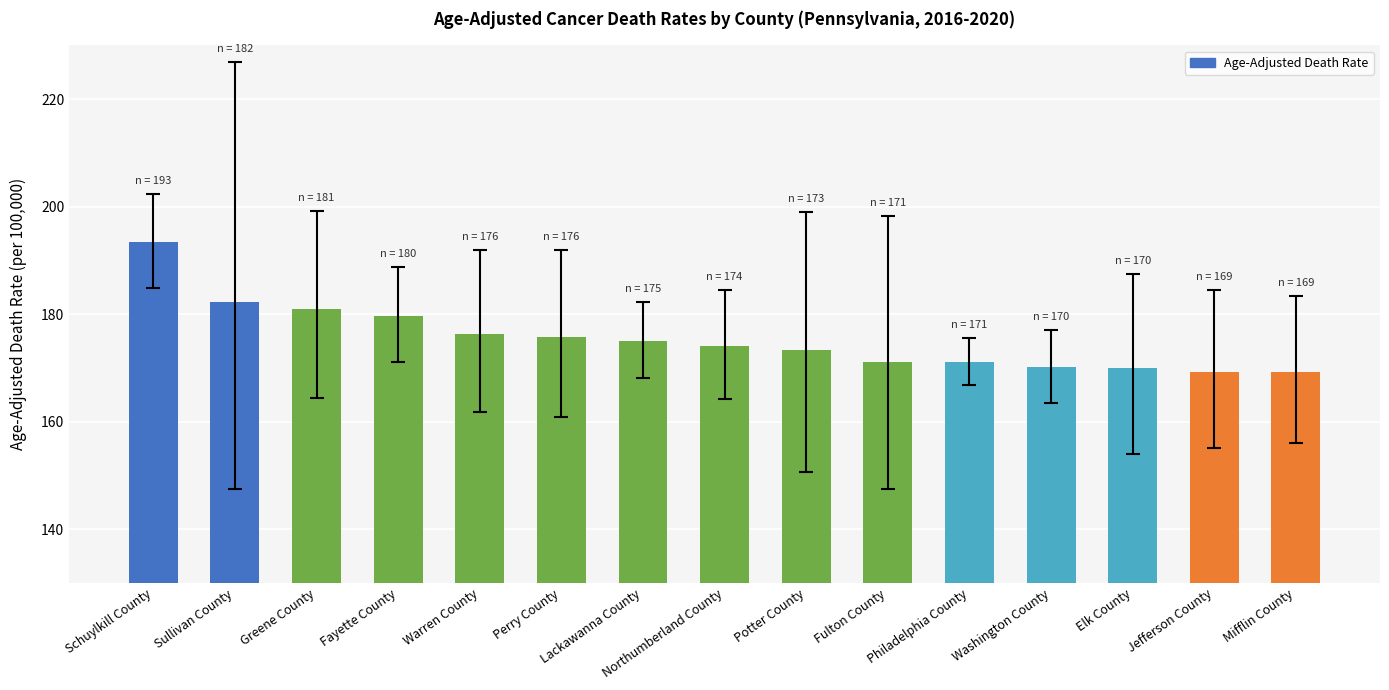

Which label corresponds to the largest value in the chart?

Schuylkill County